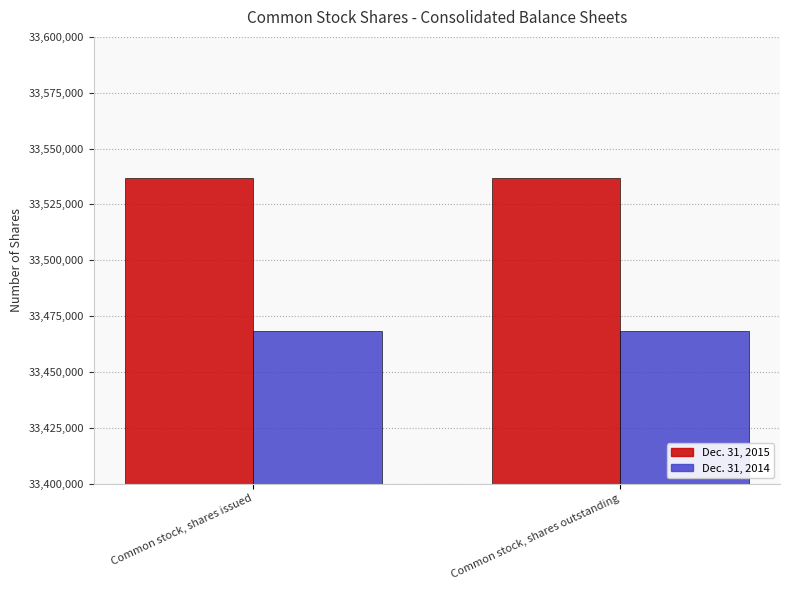

What is the lowest value of the Dec. 31, 2015 series?

33536940